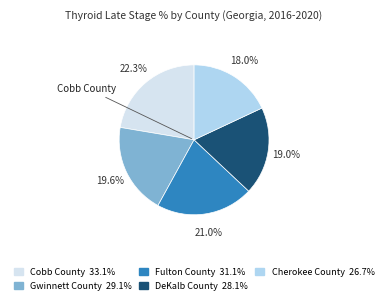

Is there a majority slice in this chart?

No